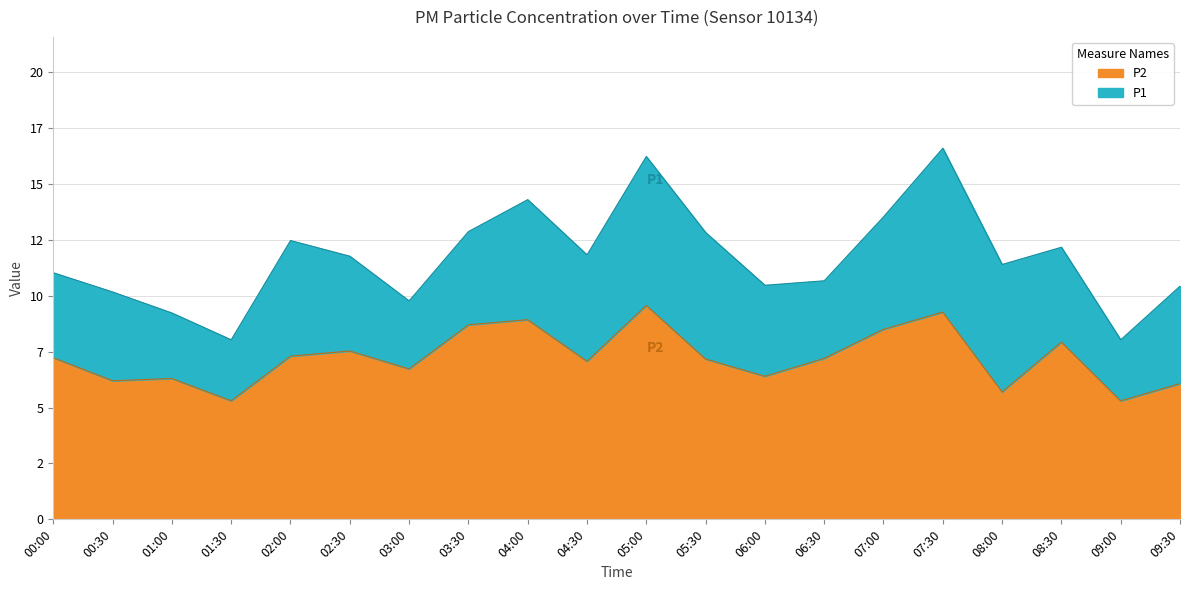

What is the label of the 2nd point from the left?

00:30